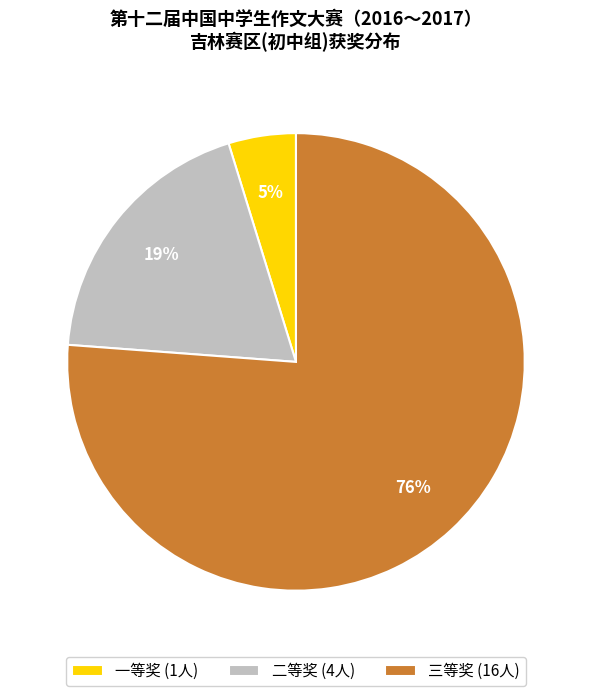

To the nearest percent, what percentage of the pie is 一等奖?

5%